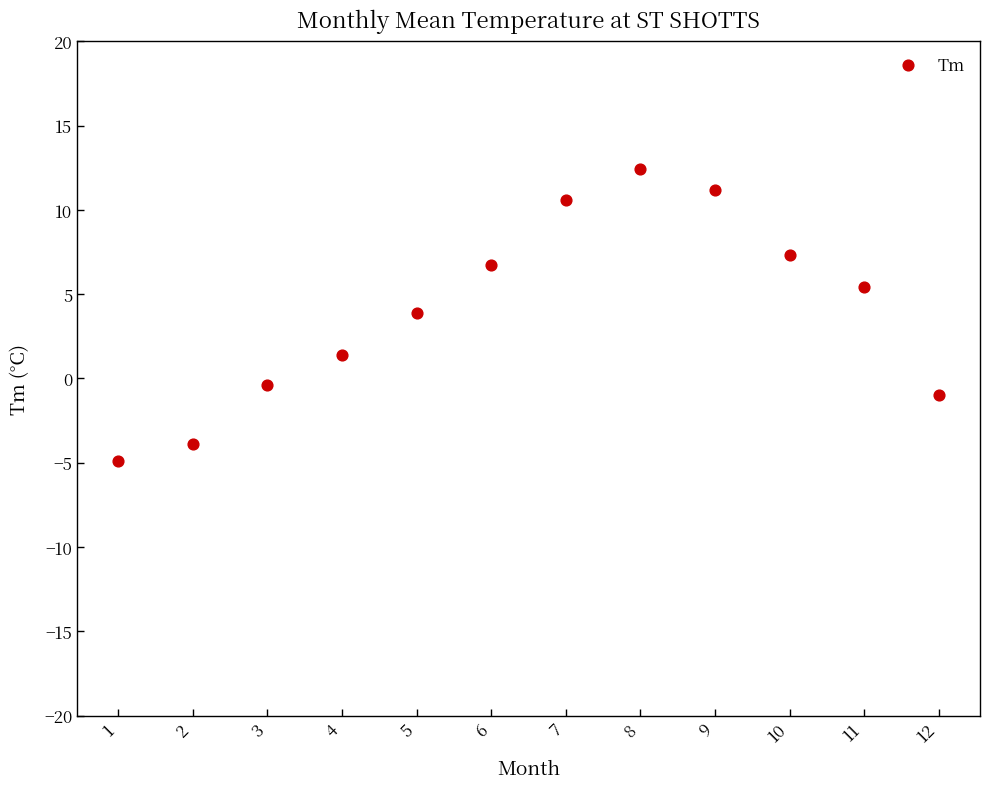

What Y value in the scatter plot is closest to 3?

3.9